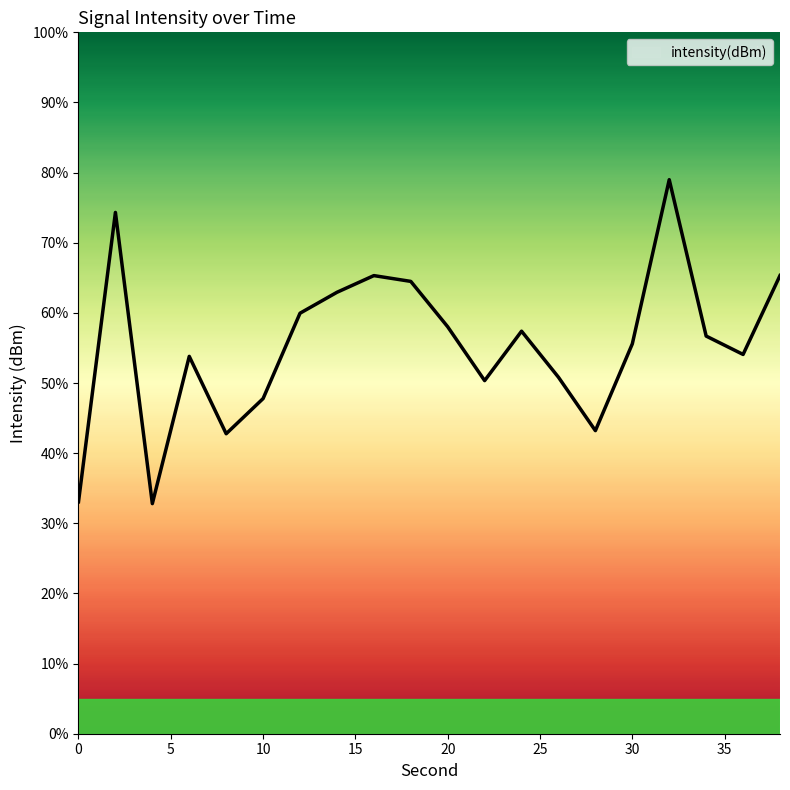

Does the chart display data point markers on the line(s)?

No